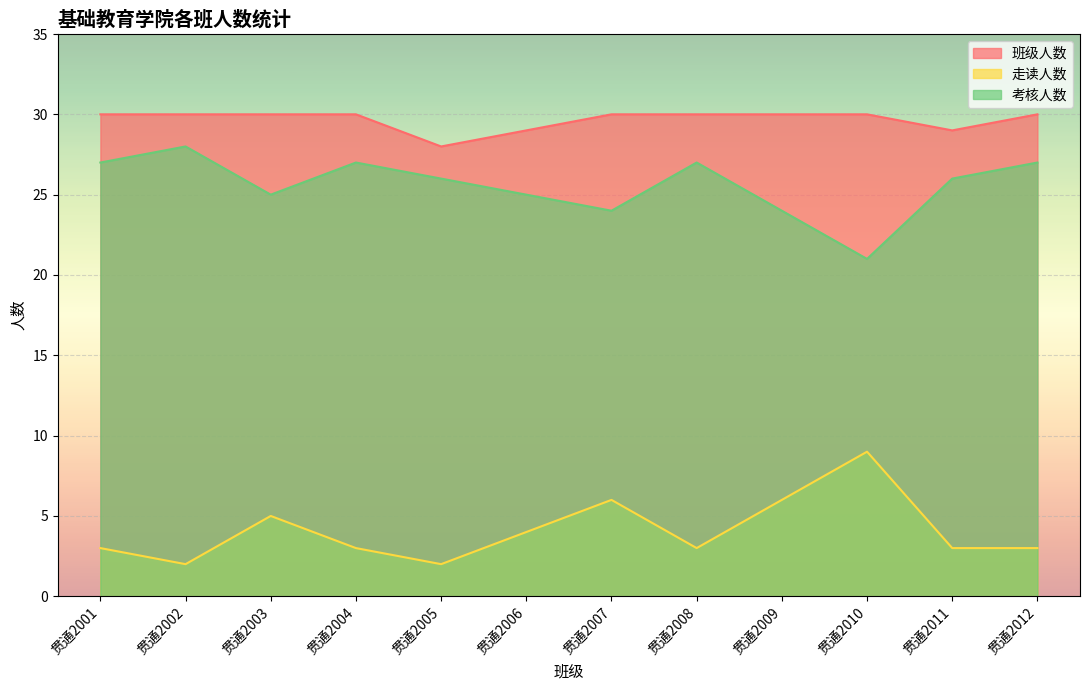

Reading left to right, what are all the values shown in this chart?

班级人数: 30	30	30	30	28	29	30	30	30	30	29	30
走读人数: 3	2	5	3	2	4	6	3	6	9	3	3
考核人数: 27	28	25	27	26	25	24	27	24	21	26	27